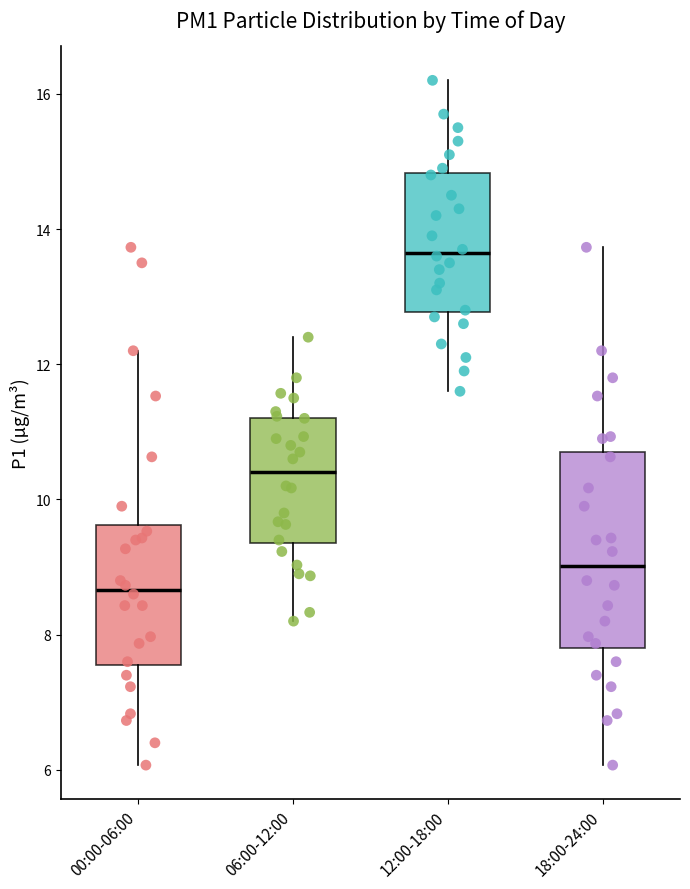

Where is the lower edge of the box for 12:00-18:00 on the y-axis? The values are not printed on the chart, so give them approximately, as read against the axis.

12.8